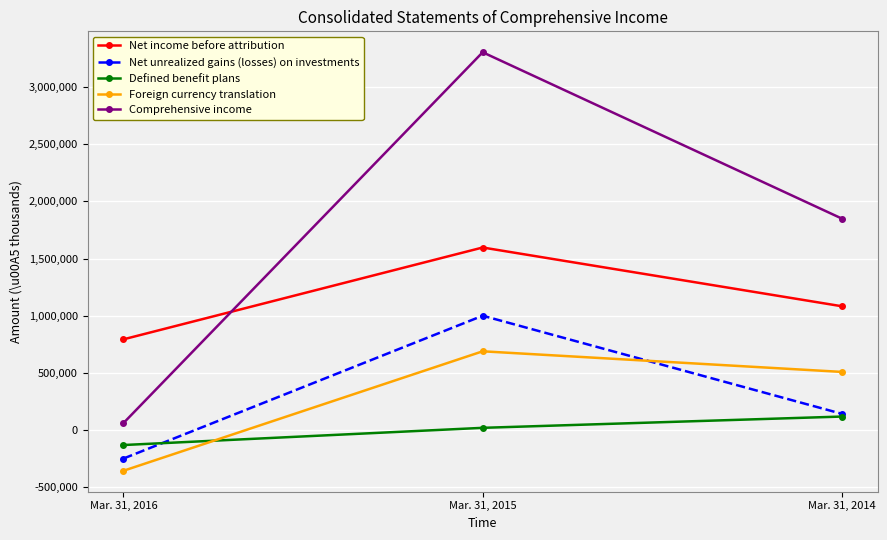

What is the difference between the Comprehensive income values at Mar. 31, 2016 and Mar. 31, 2014?

1788862